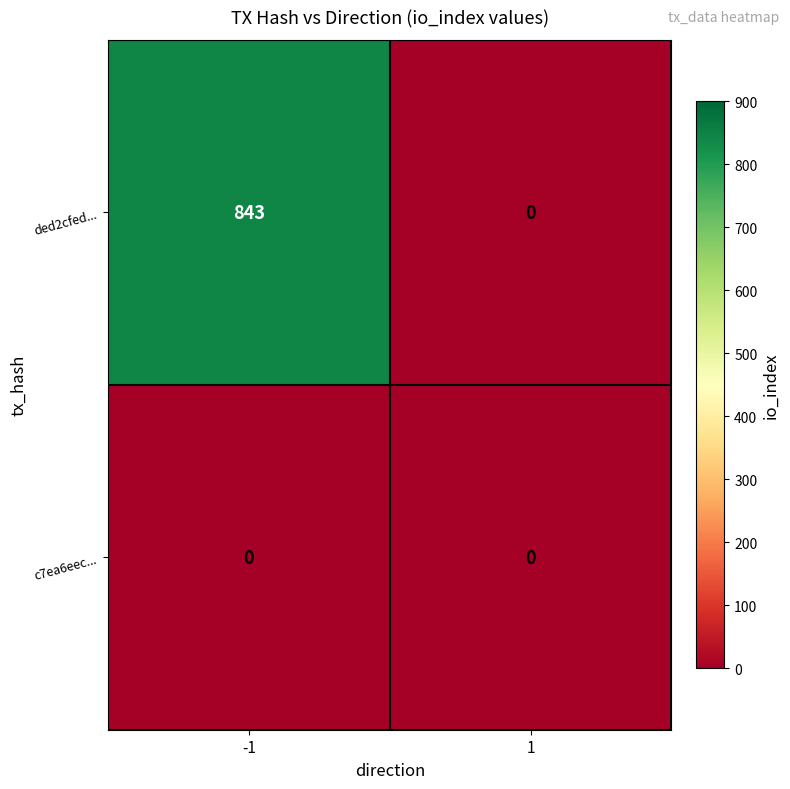

What is the highest value of the ded2cfed... series?

843